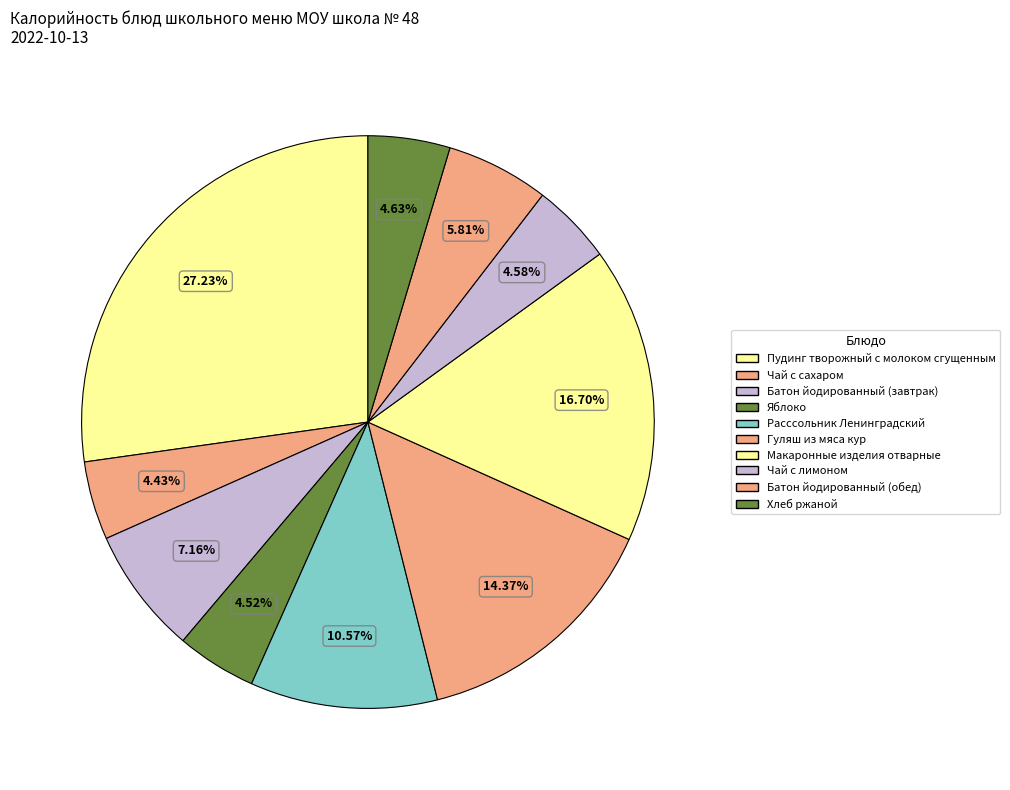

Rank the categories by value from lowest to highest.

Чай с сахаром, Яблоко, Чай с лимоном, Хлеб ржаной, Батон йодированный (обед), Батон йодированный (завтрак), Расссольник Ленинградский, Гуляш из мяса кур, Макаронные изделия отварные, Пудинг творожный с молоком сгущенным